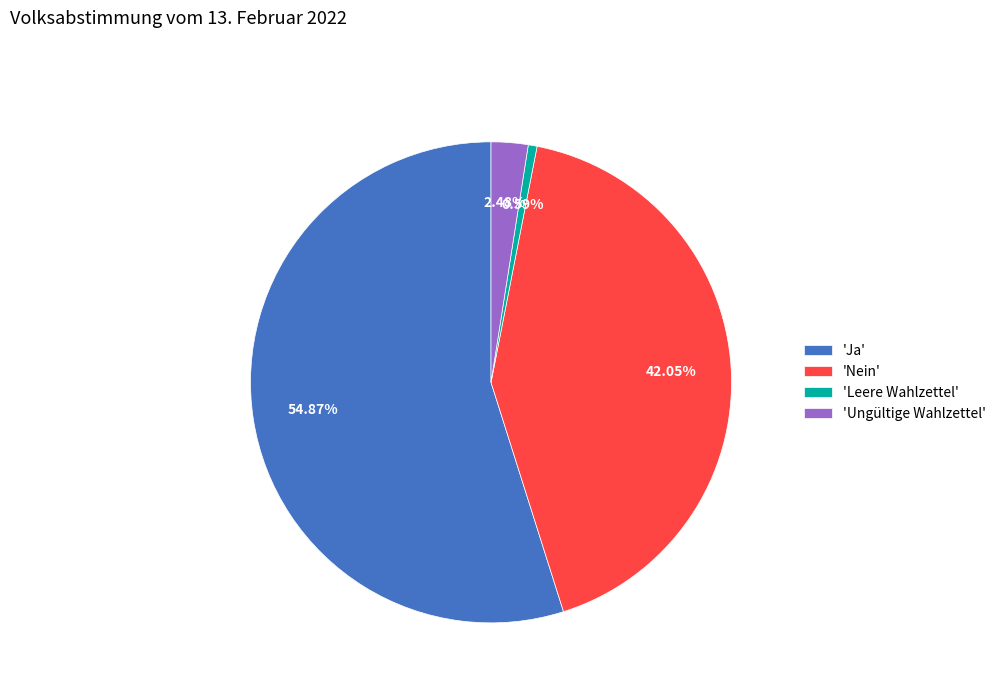

Count the number of slices in the pie.

4